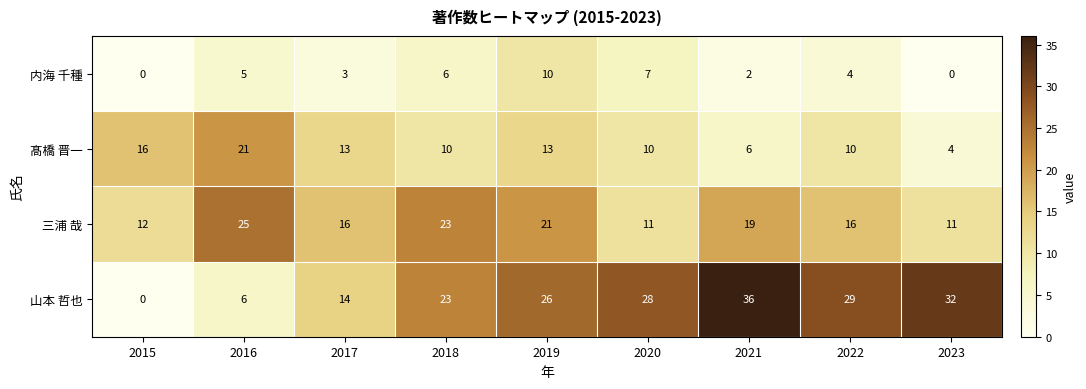

What is the spread (max minus min) of values at 2021?

34